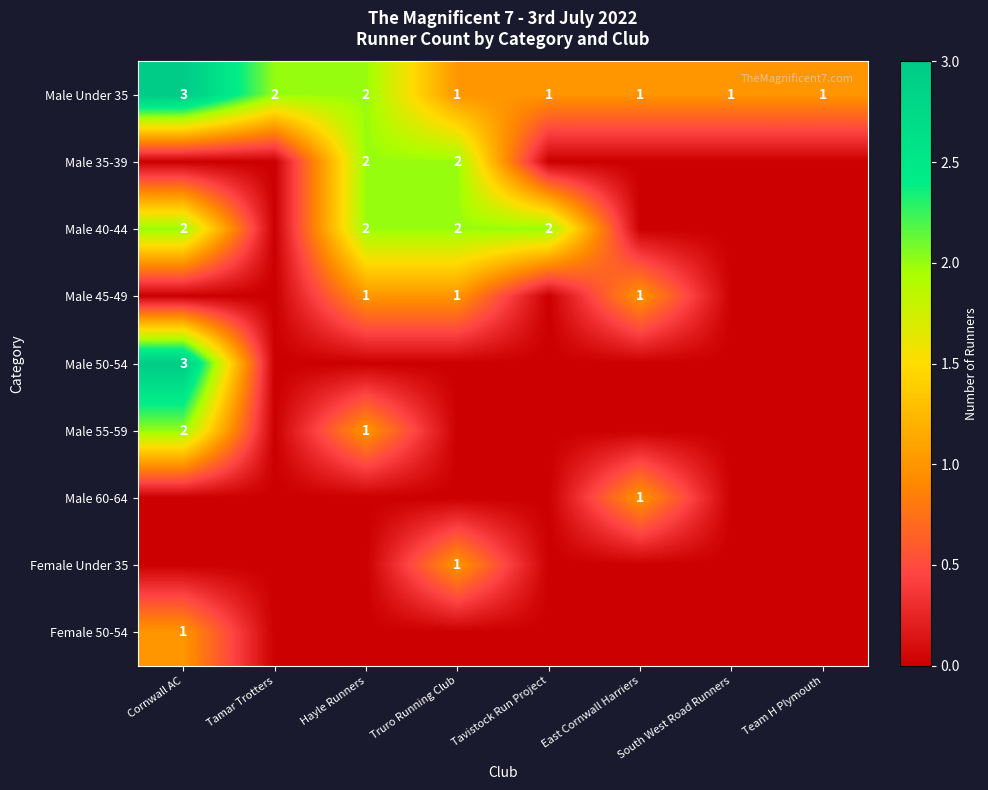

The value of Male Under 35 at Tamar Trotters is 3. True or false?

False